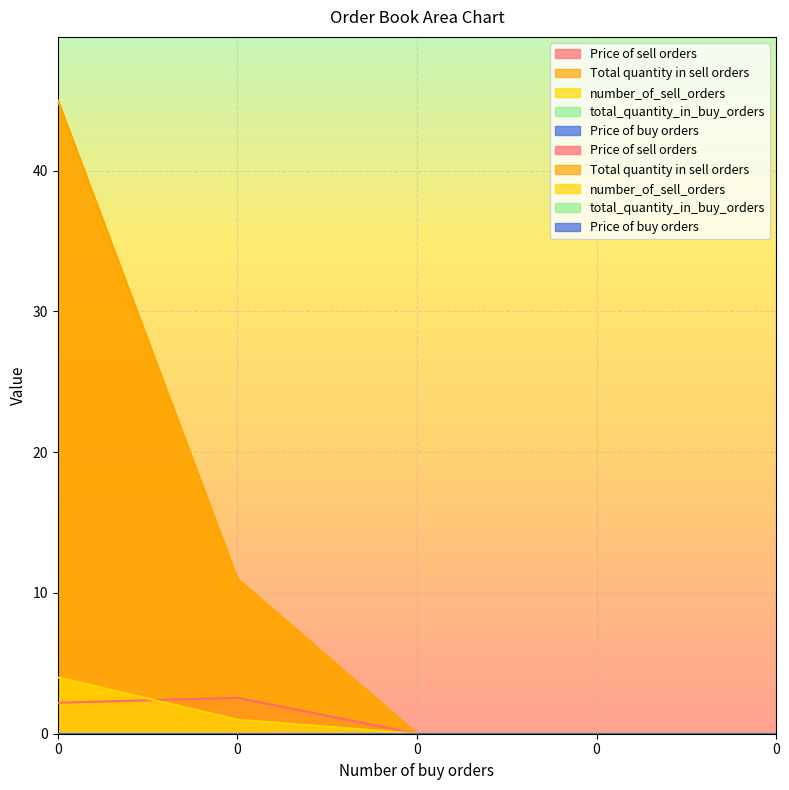

True or false: number_of_sell_orders and Price of sell orders cross at least once.

True